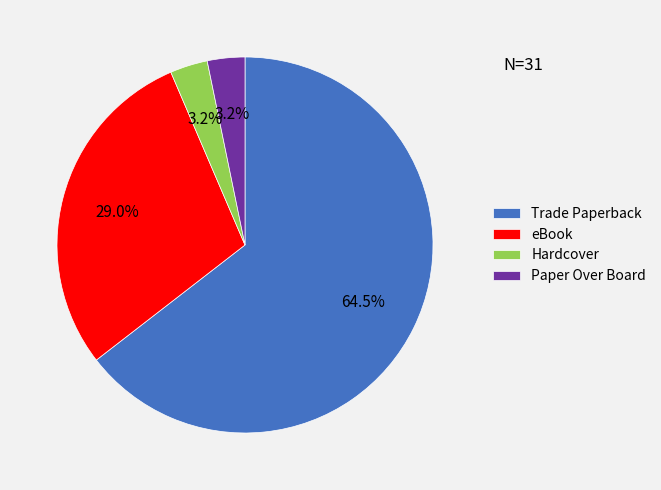

Which slice is the largest?

Trade Paperback